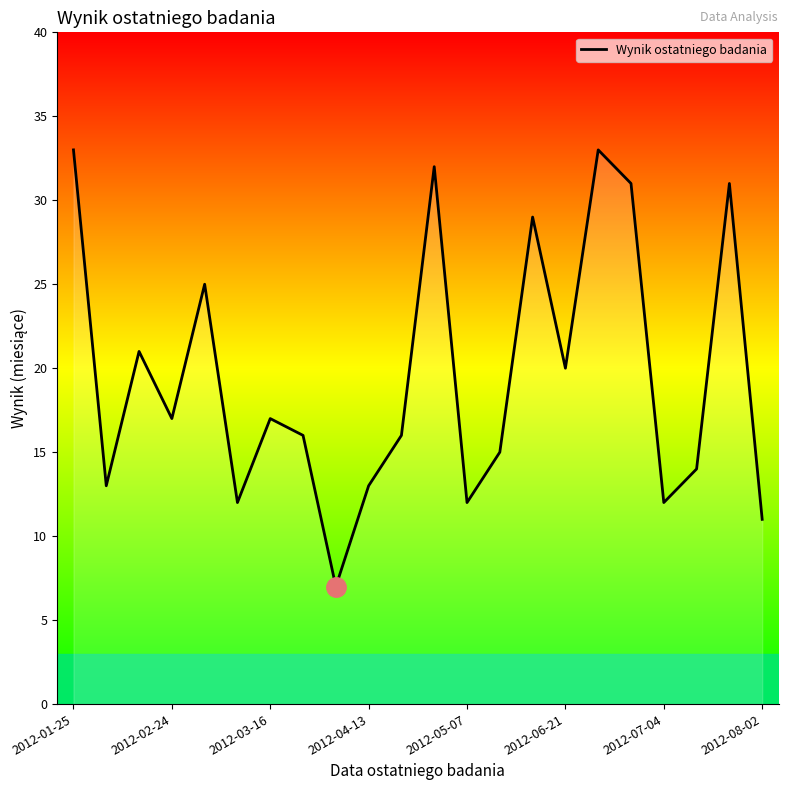

What is the difference between the maximum and minimum values?

26